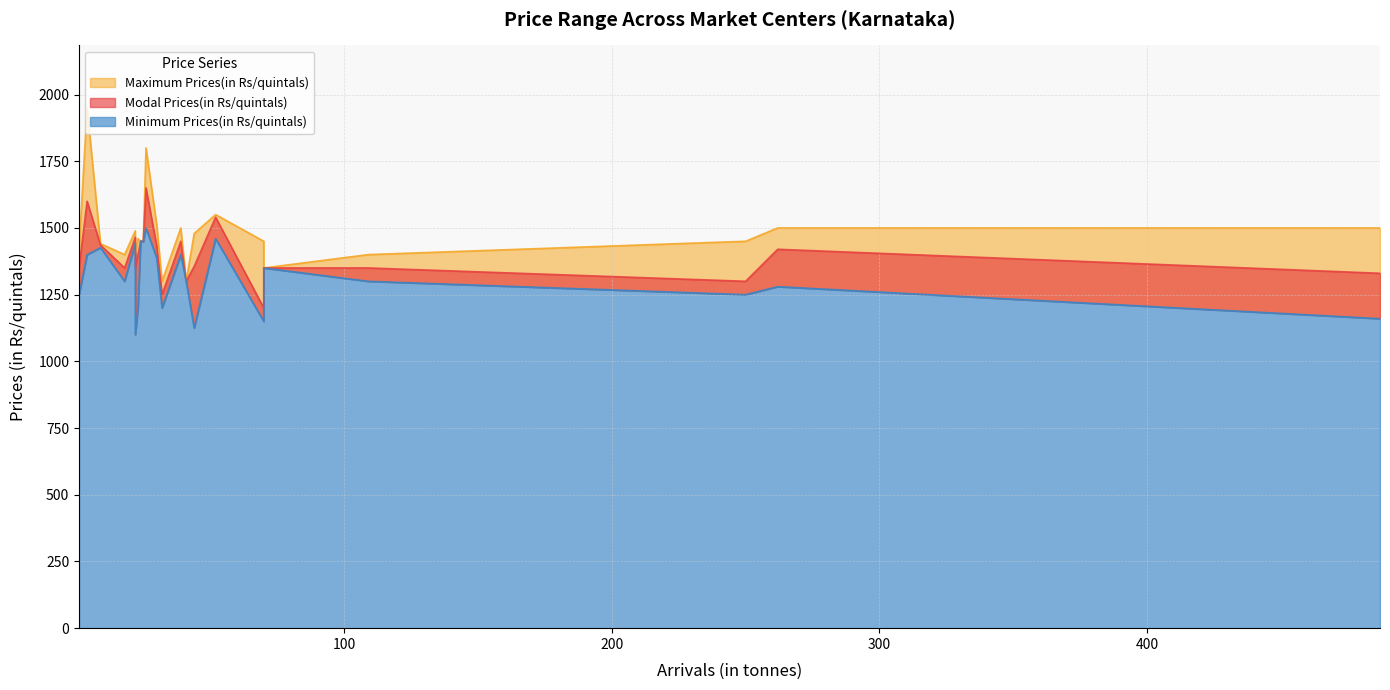

True or false: Modal Prices(in Rs/quintals) and Minimum Prices(in Rs/quintals) intersect in this chart.

False